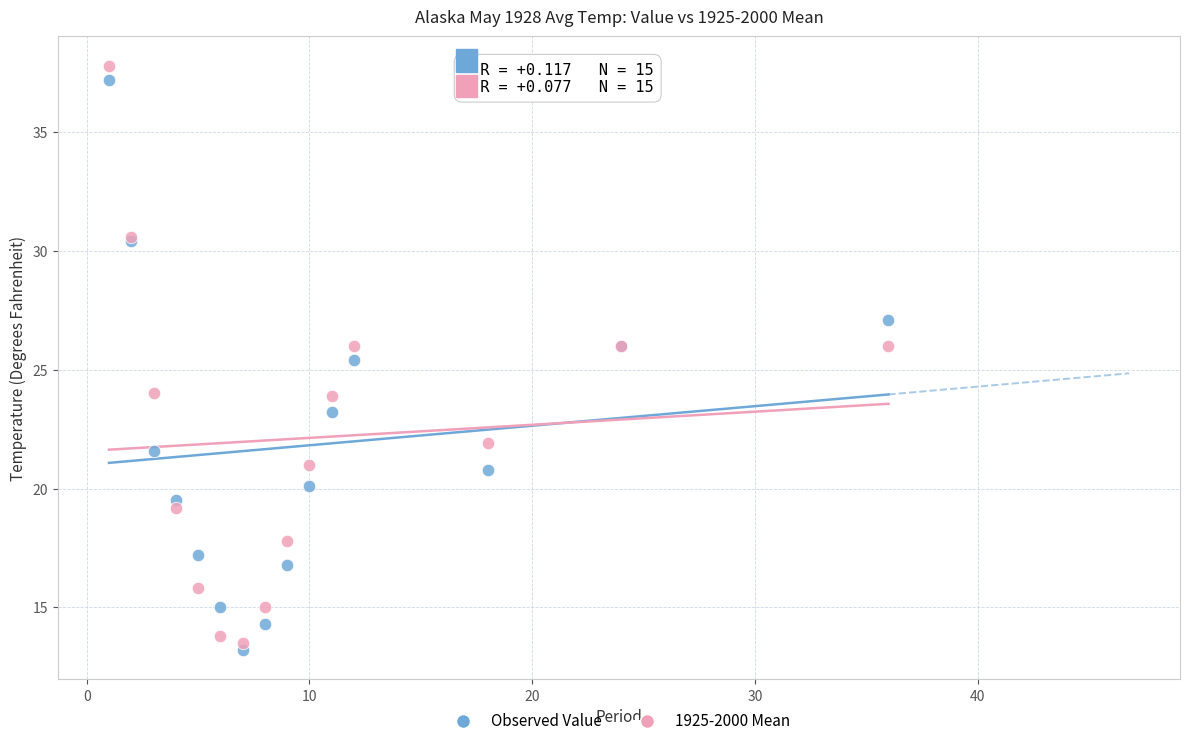

Which series has the widest spread of Y values?

1925-2000 Mean